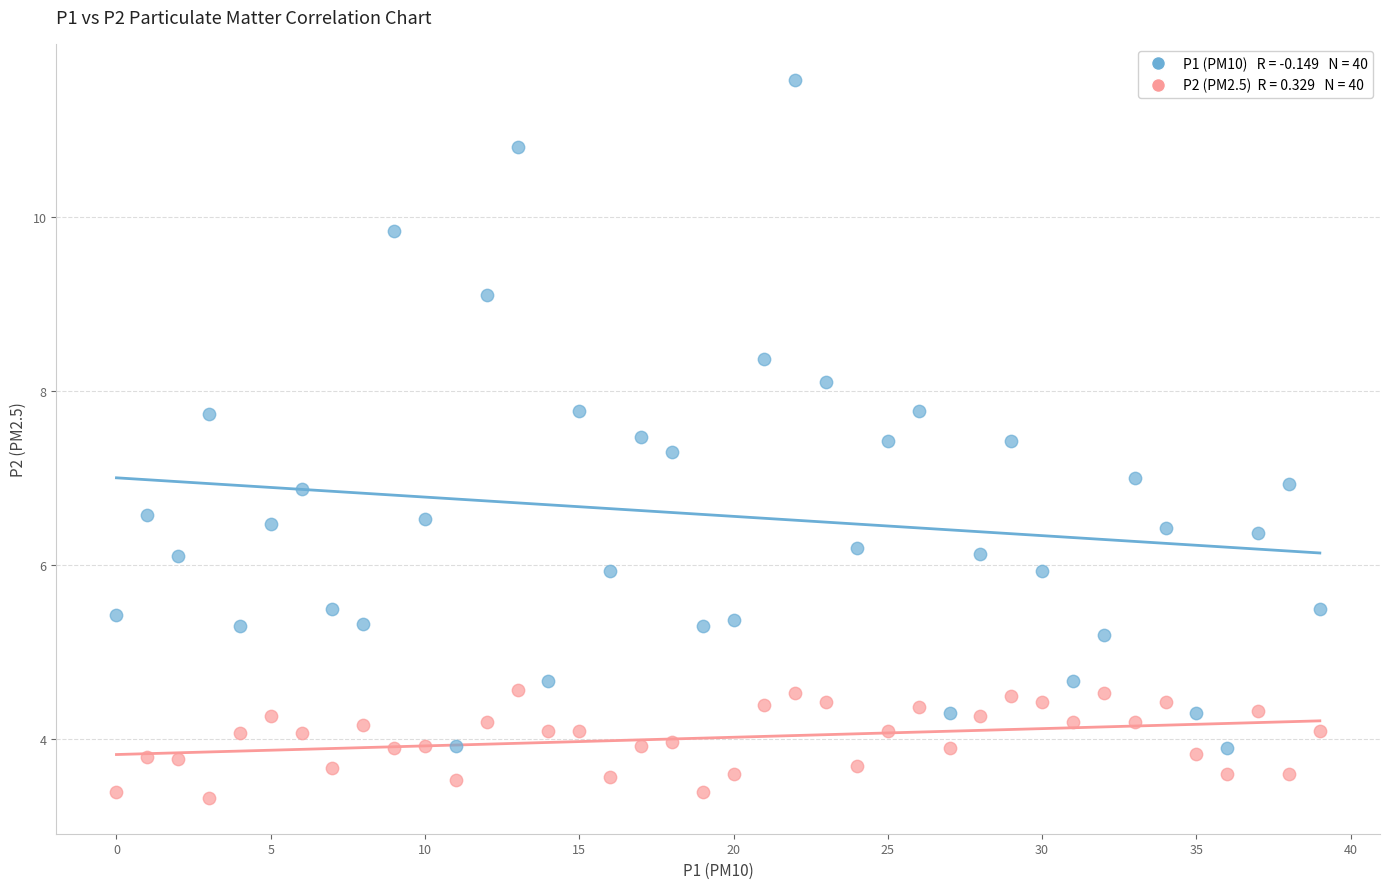

Across all data points, what is the range of Y values (max minus min)?

8.2